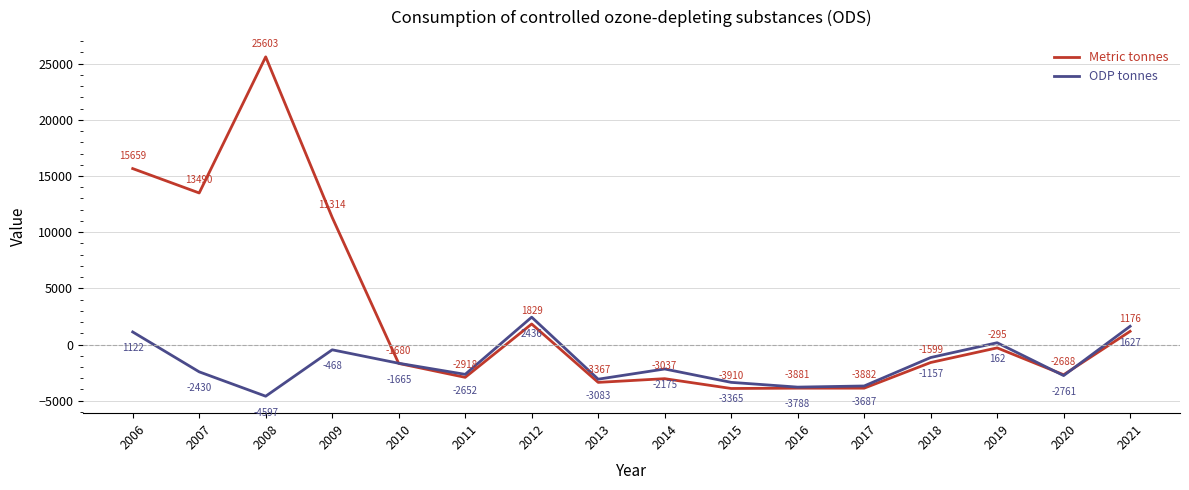

How many lines are shown in the chart?

2